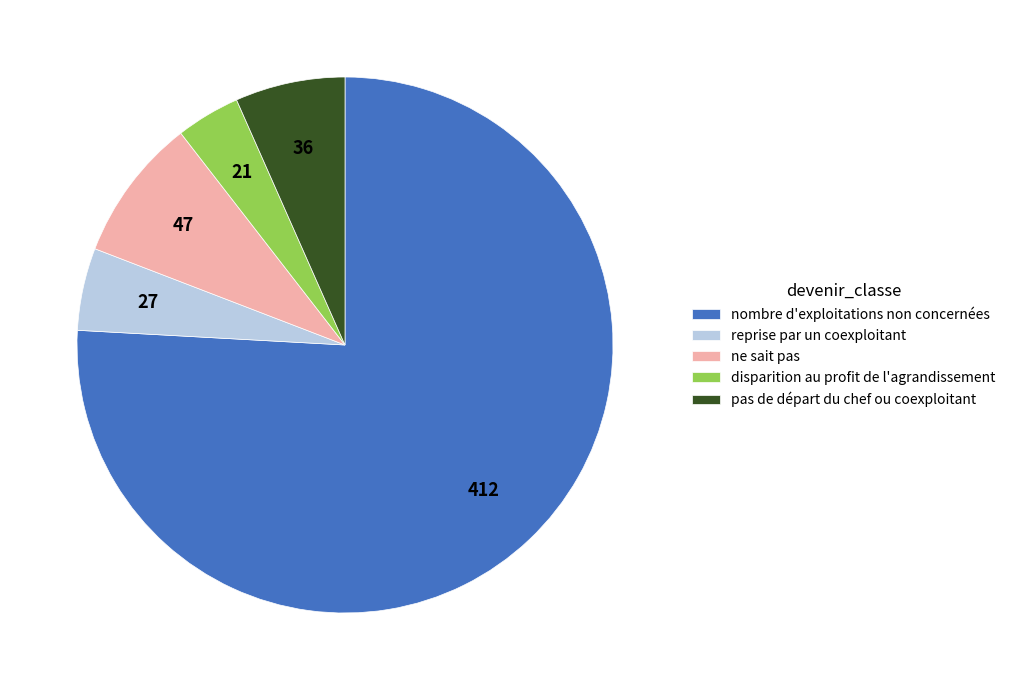

Combined, do nombre d'exploitations non concernées and disparition au profit de l'agrandissement account for over 50%?

Yes